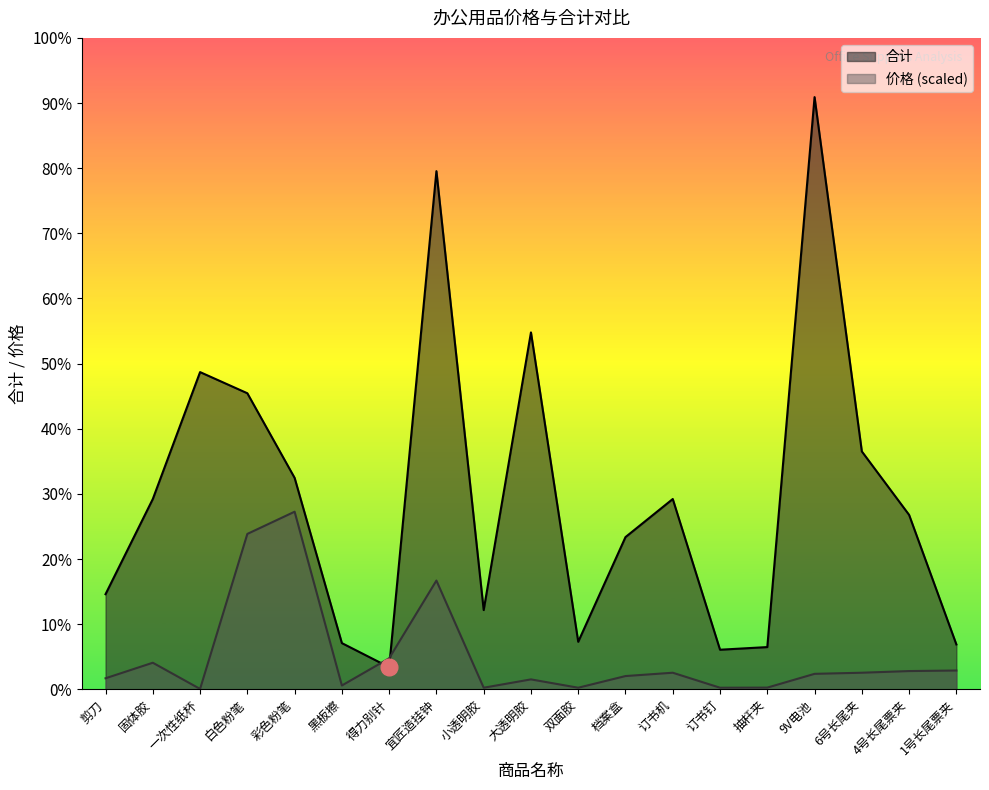

What is the minimum value for 合计?

84.0